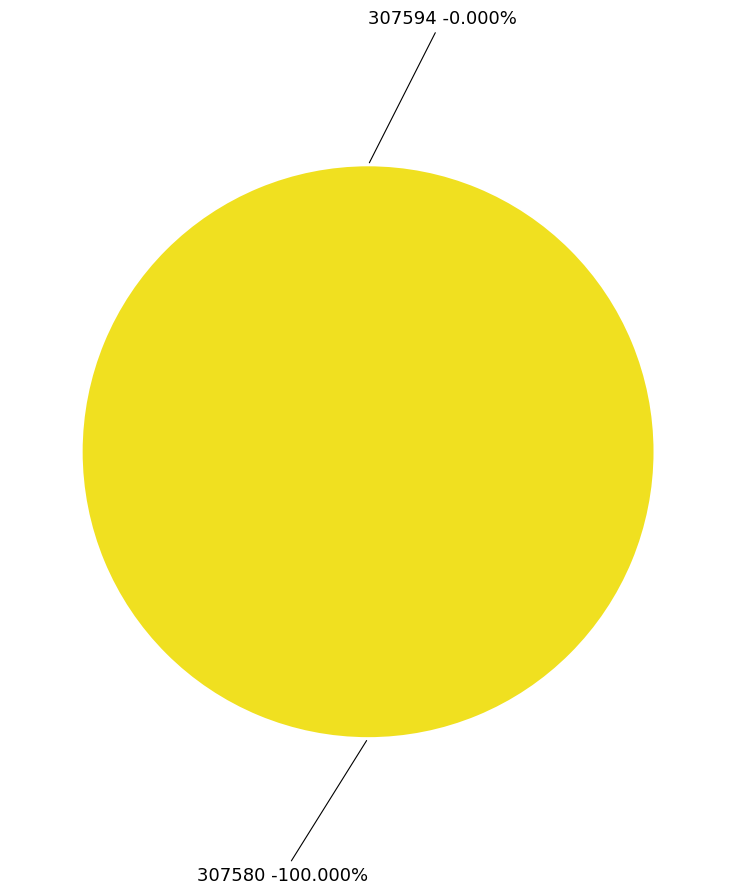

To the nearest percent, what is the combined percentage of 307580 and 307594?

100%